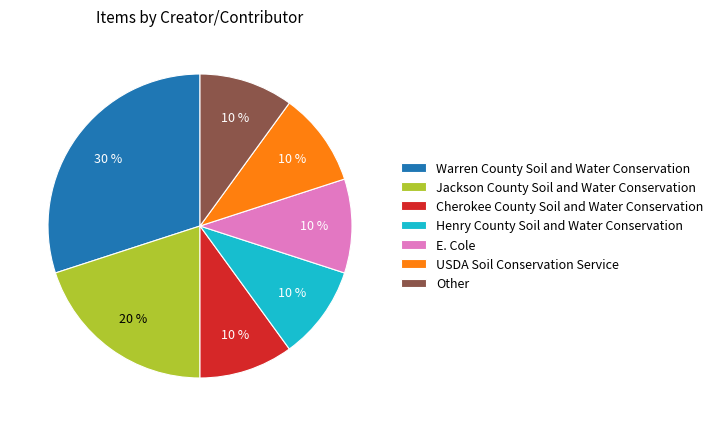

Count the number of slices in the pie.

7